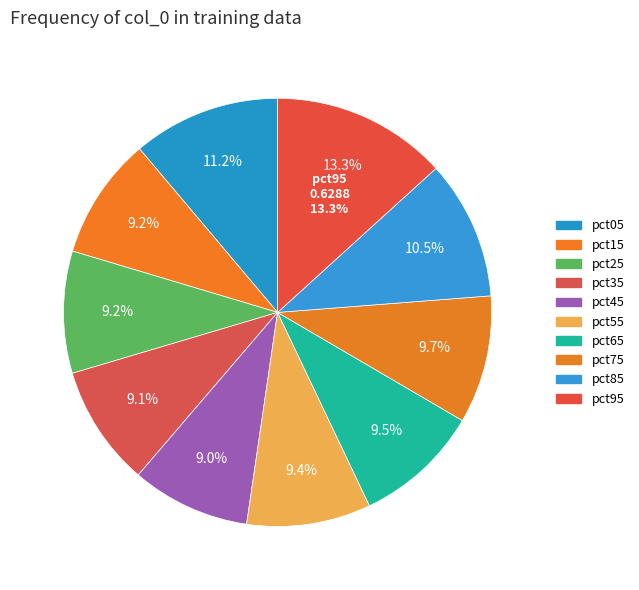

Is there any slice that represents more than half of the pie?

No